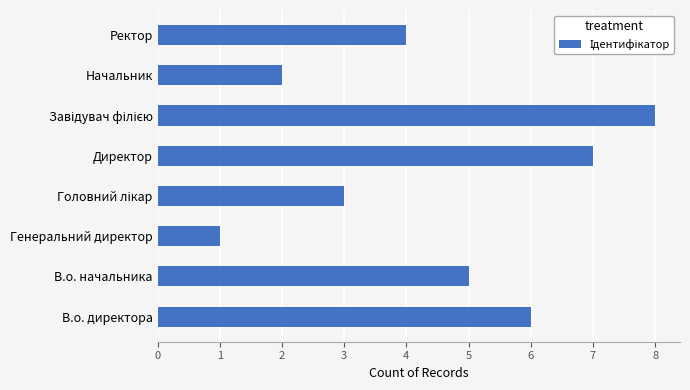

What is the maximum value shown in the chart?

8